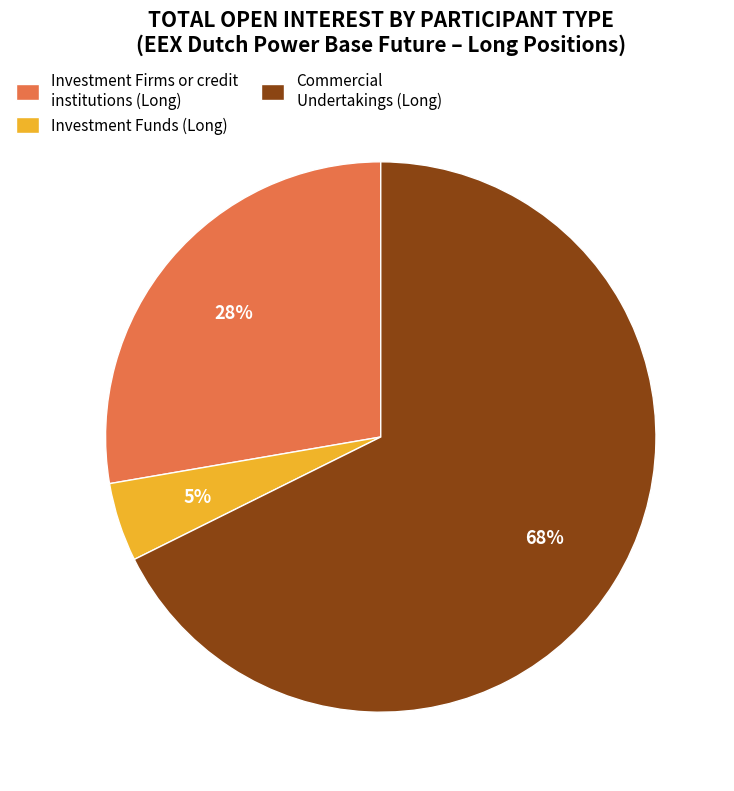

What is the largest slice in the pie chart?

Commercial Undertakings (Long)